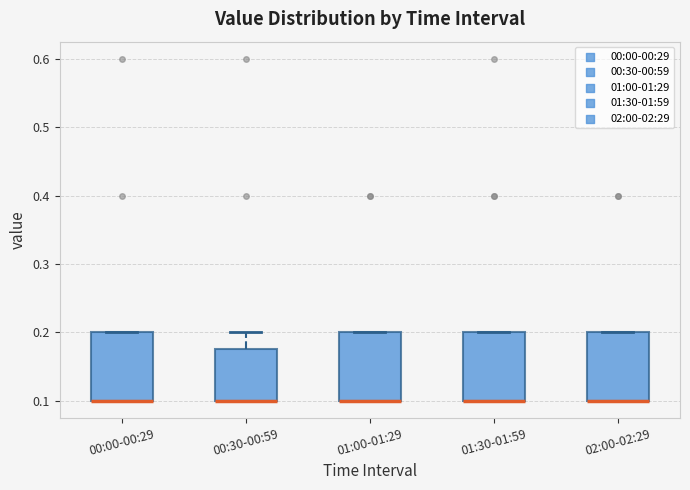

Reading left to right, read every box against the y-axis: the position of its median line, the range the box covers, and the ends of its whiskers. The values are not printed on the chart, so give them approximately, as read against the axis.

00:00-00:29: median 0.10 (drawn on the box's lower edge), box 0.10 to 0.20, whiskers 0.10 to 0.20
00:30-00:59: median 0.10 (drawn on the box's lower edge), box 0.10 to 0.18, whiskers 0.10 to 0.20
01:00-01:29: median 0.10 (drawn on the box's lower edge), box 0.10 to 0.20, whiskers 0.10 to 0.20
01:30-01:59: median 0.10 (drawn on the box's lower edge), box 0.10 to 0.20, whiskers 0.10 to 0.20
02:00-02:29: median 0.10 (drawn on the box's lower edge), box 0.10 to 0.20, whiskers 0.10 to 0.20